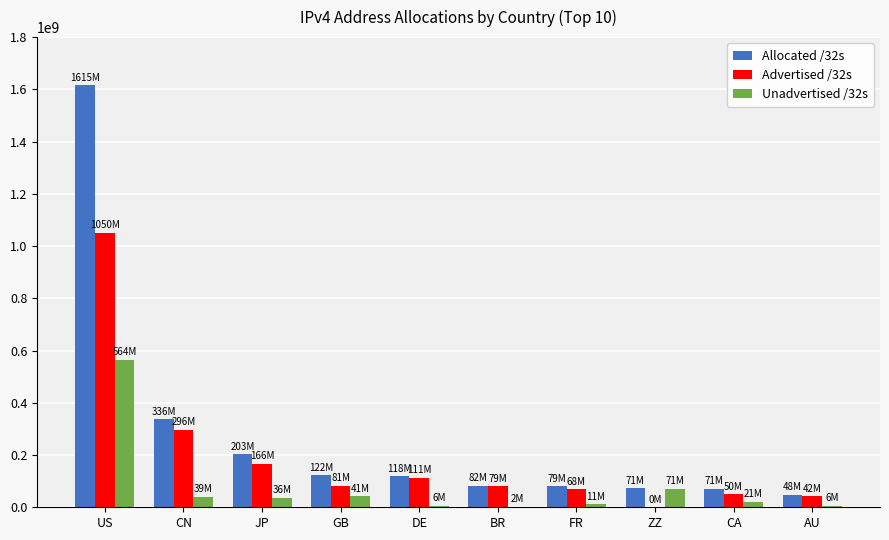

Is the value of Allocated /32s at CN greater than the value of Advertised /32s at GB?

Yes